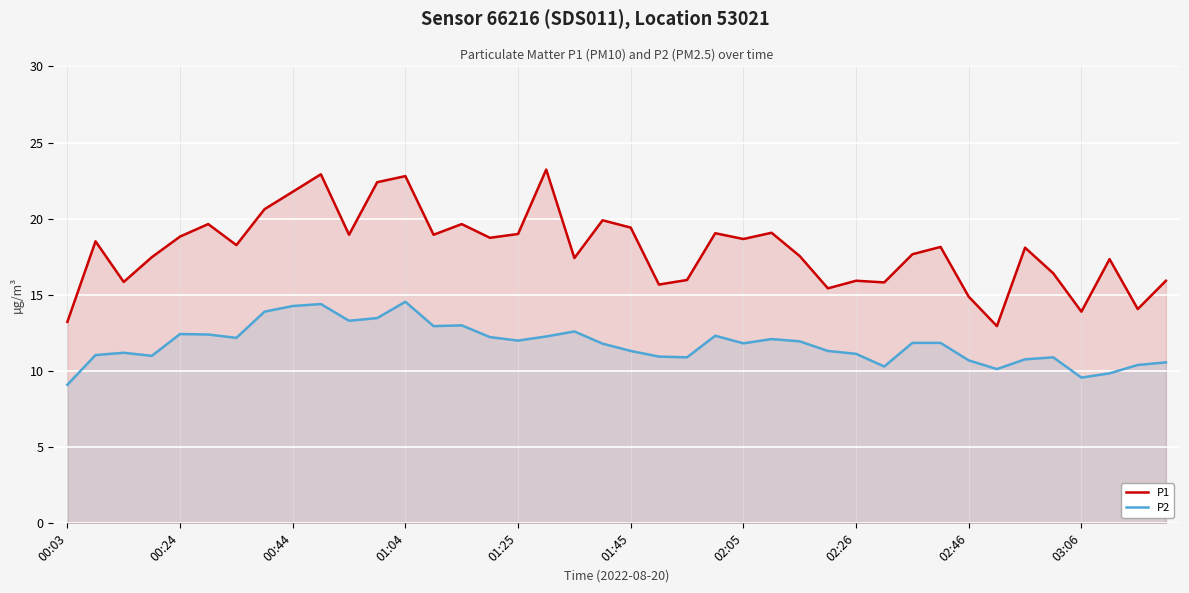

What is the average value of the P2 series?

11.8